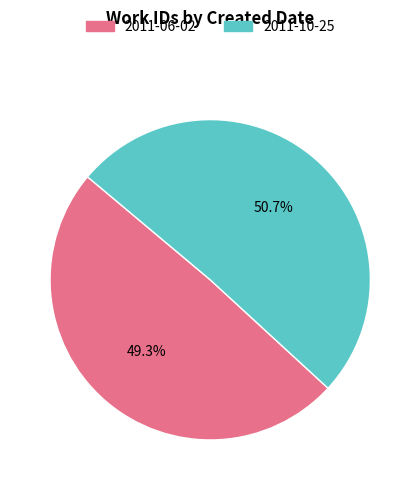

Combined, do 2011-06-02 and 2011-10-25 account for over 50%?

Yes